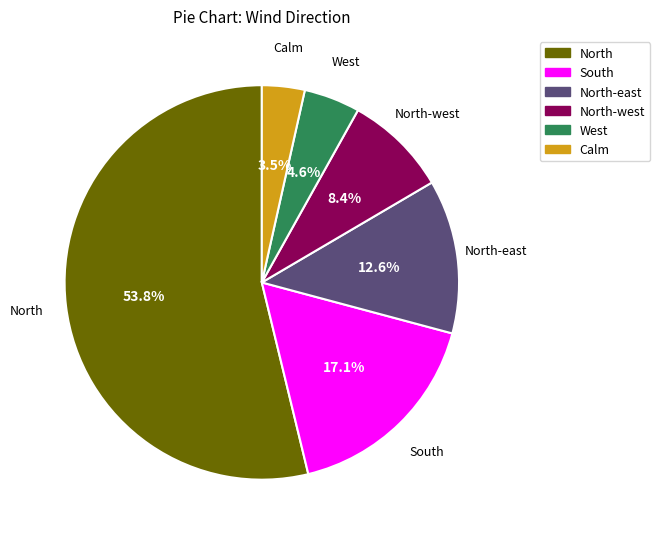

Is there any slice that represents more than half of the pie?

Yes